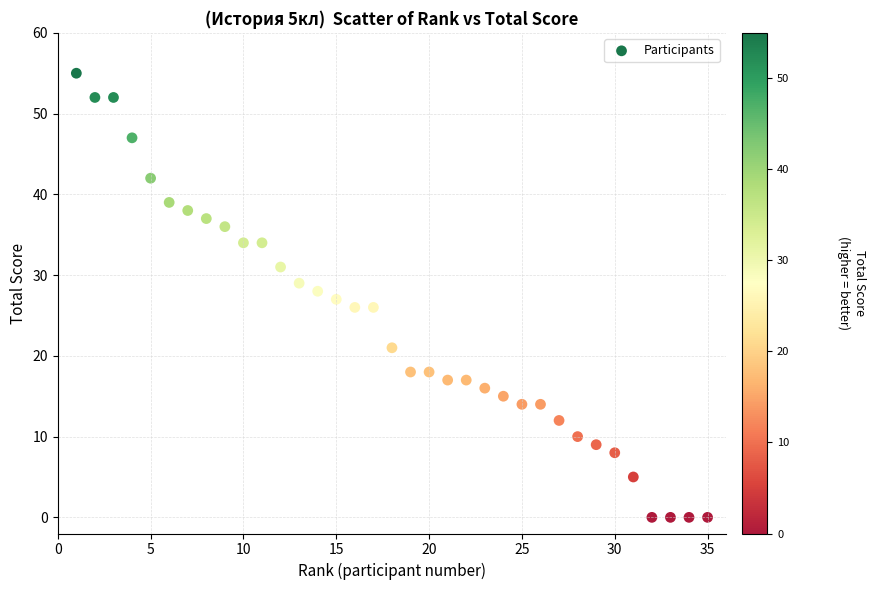

What is the range of Y values (max minus min)?

55